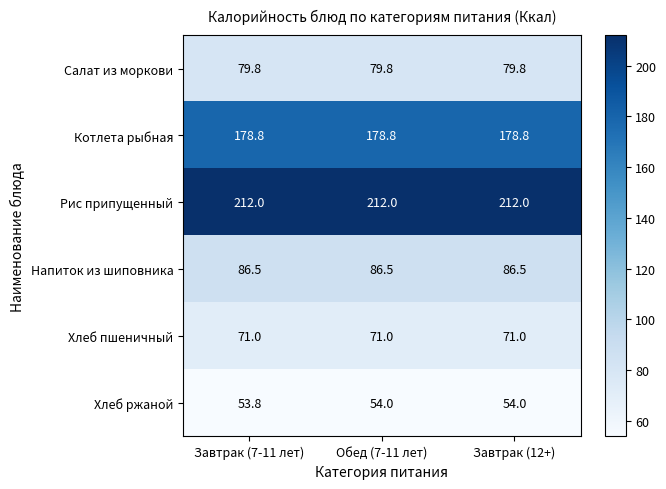

Reading left to right, extract all data points from this chart.

Салат из моркови: 79.8	79.8	79.8
Котлета рыбная: 178.8	178.8	178.8
Рис припущенный: 212.0	212.0	212.0
Напиток из шиповника: 86.5	86.5	86.5
Хлеб пшеничный: 71.0	71.0	71.0
Хлеб ржаной: 53.8	54.0	54.0